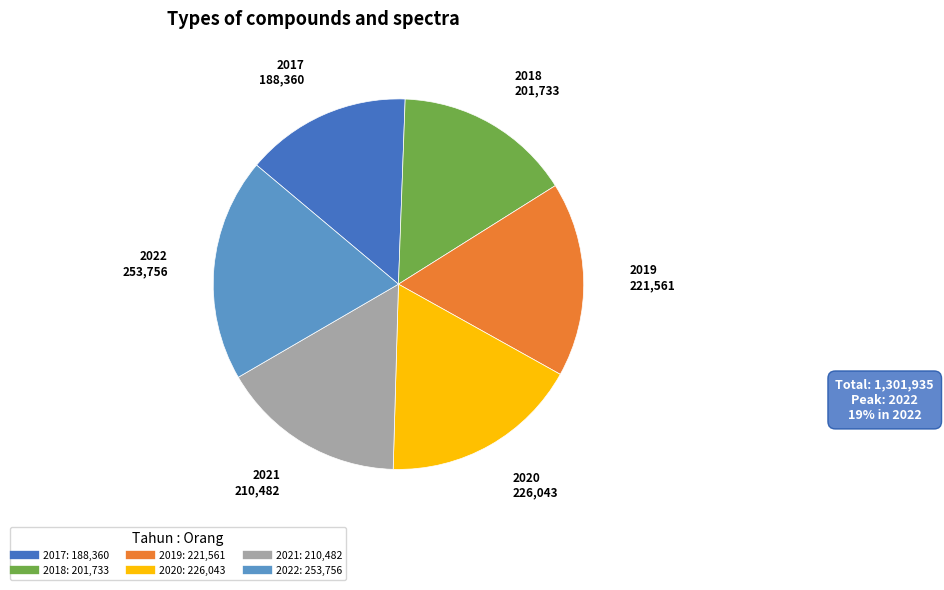

Is there any slice that represents more than half of the pie?

No